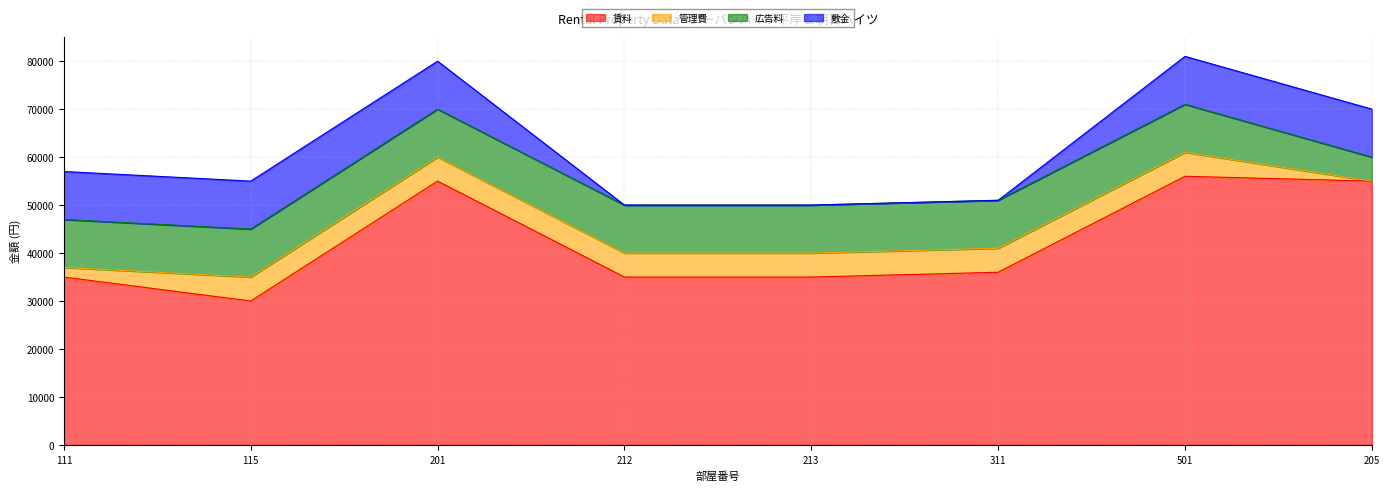

How many data points does each series have?

8